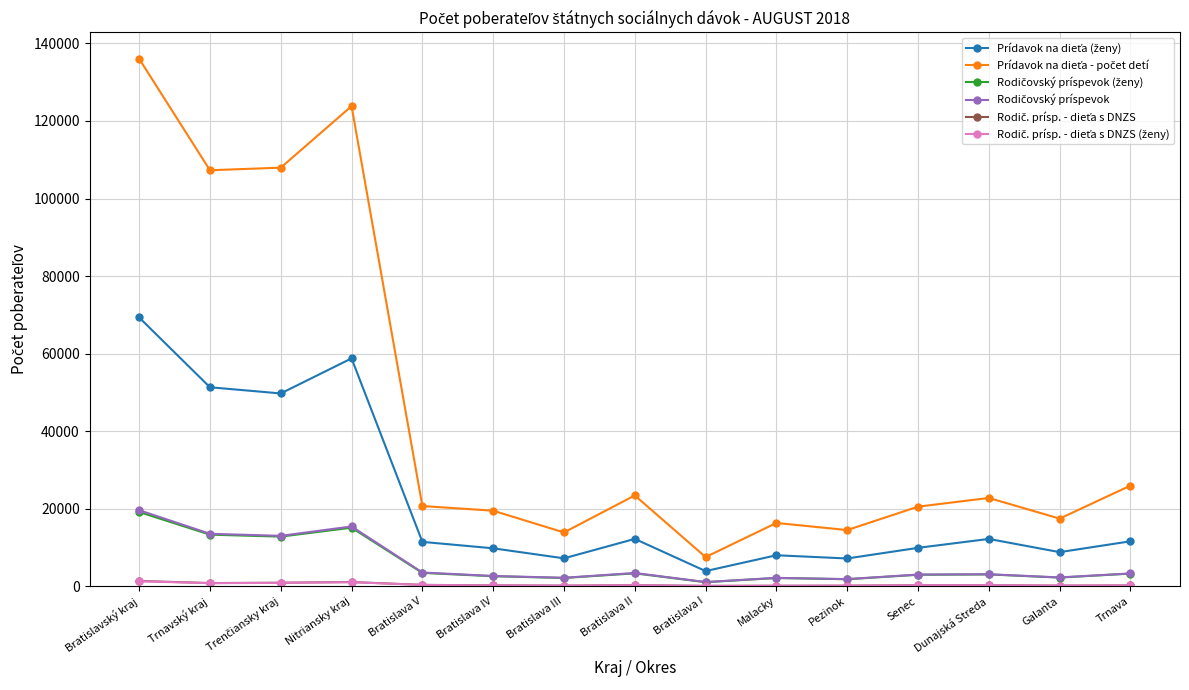

Is this an area chart (filled region under the line)?

No